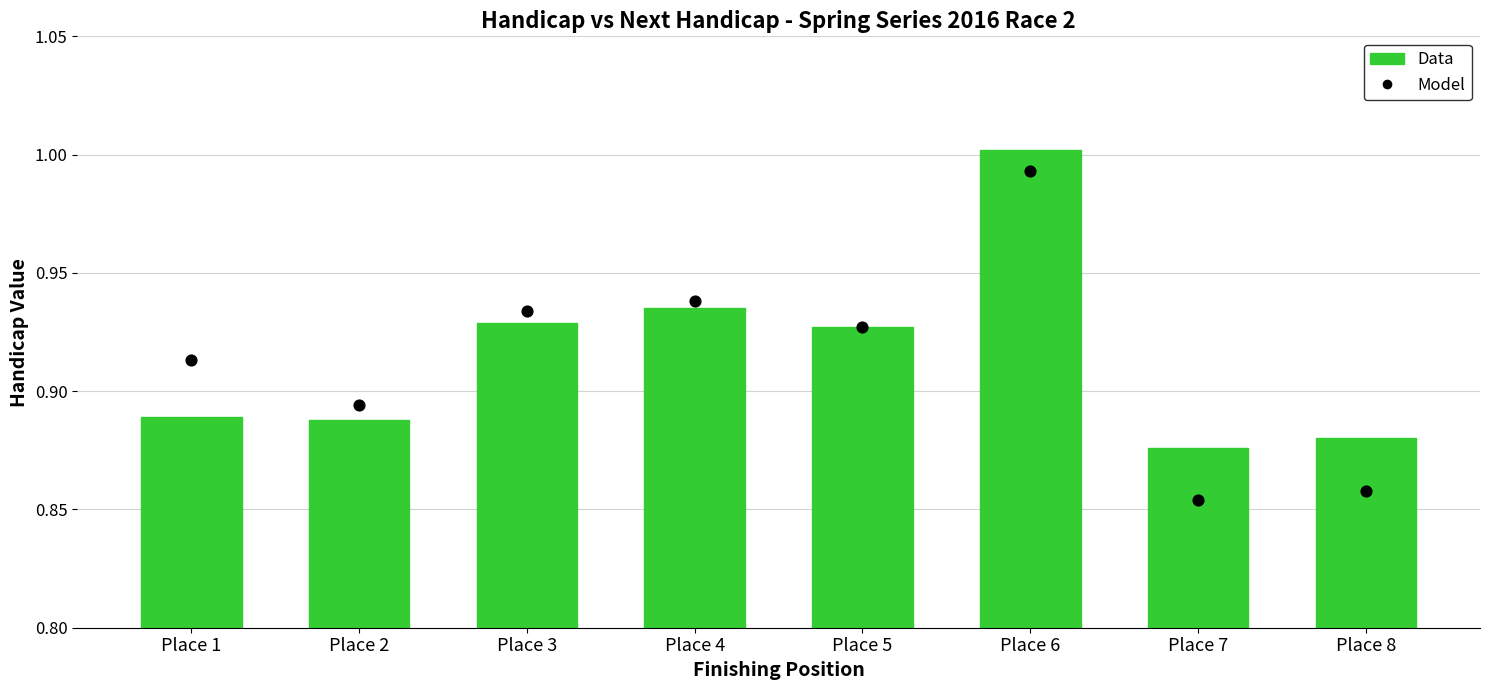

What are all the series names shown in the legend?

Data, Model